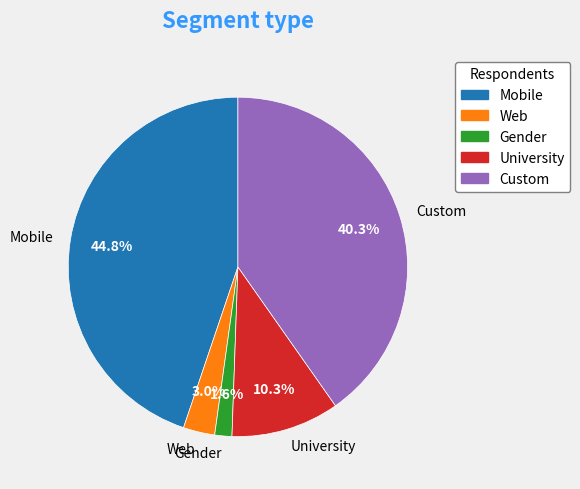

Combined, what portion of the pie is University and Mobile?

55.1%